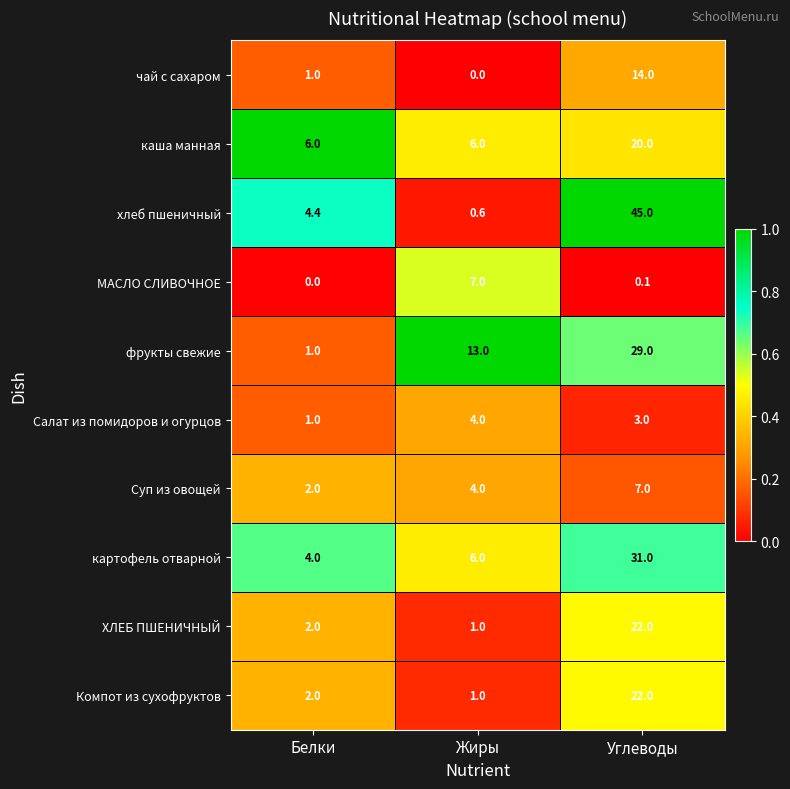

Which category has the lowest value in the Компот из сухофруктов series?

Жиры